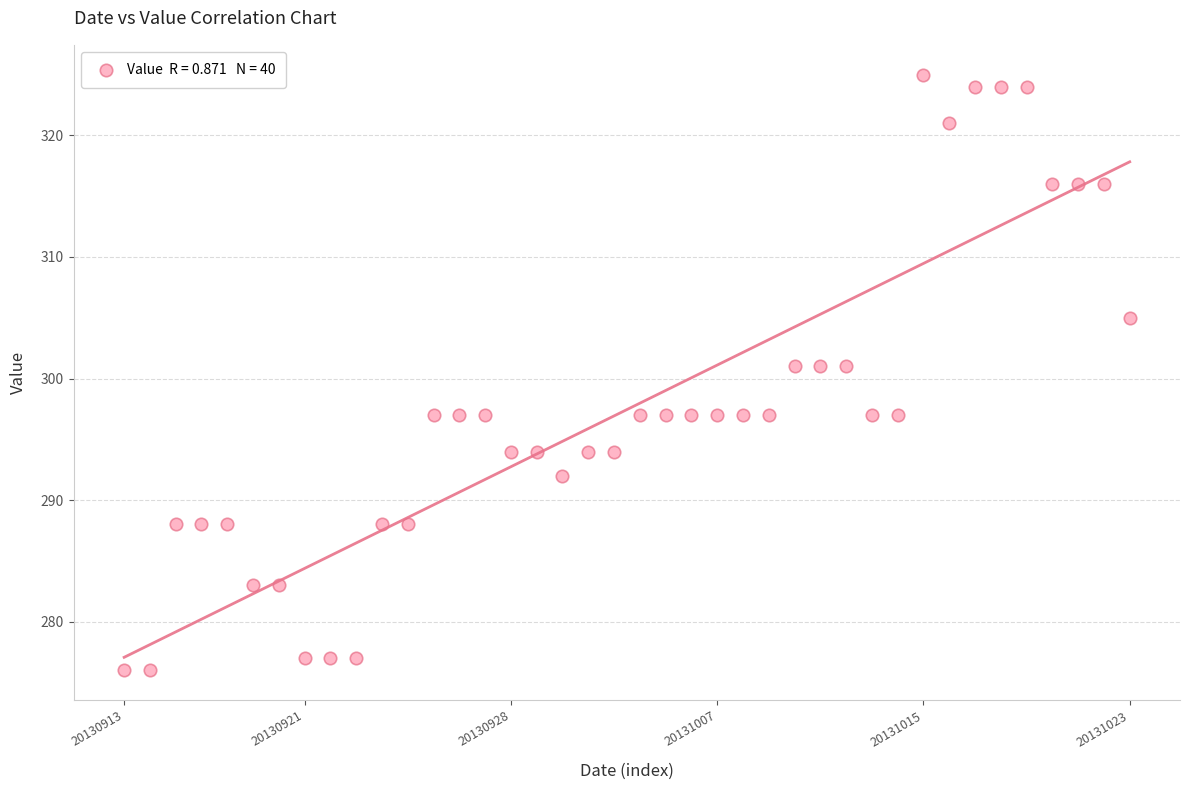

What is the range of Y values (max minus min)?

49